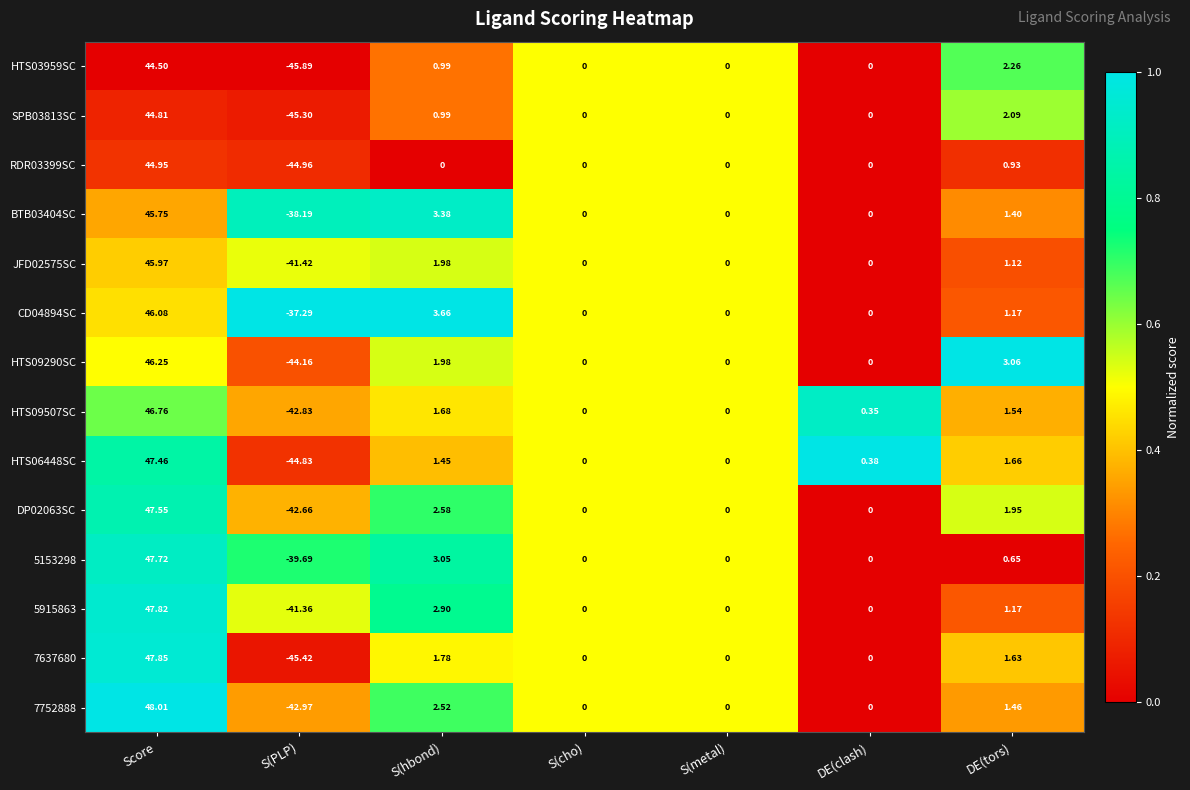

Which label corresponds to the smallest value in the chart?

S(PLP)